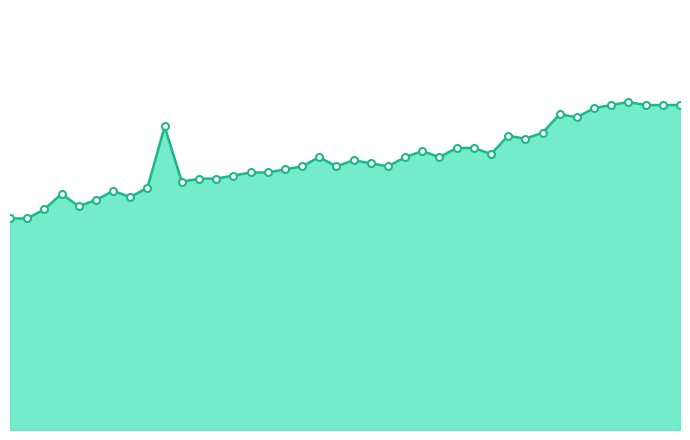

Is this an area chart (filled region under the line)?

Yes